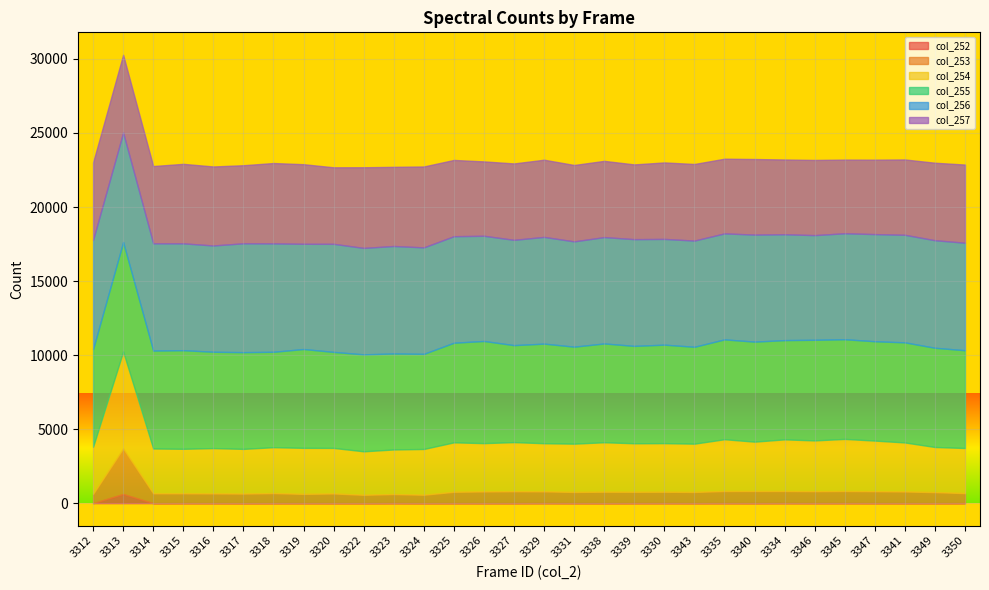

What is the average value of the col_257 series?

5201